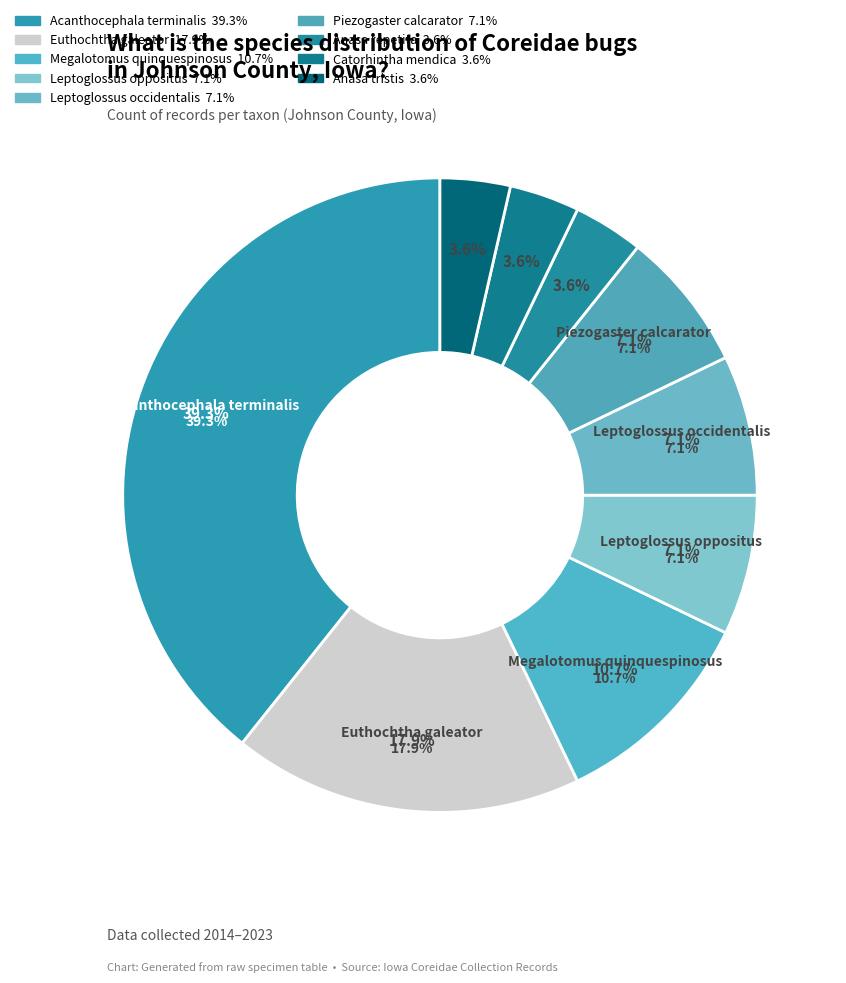

What is the largest slice in the pie chart?

Acanthocephala terminalis